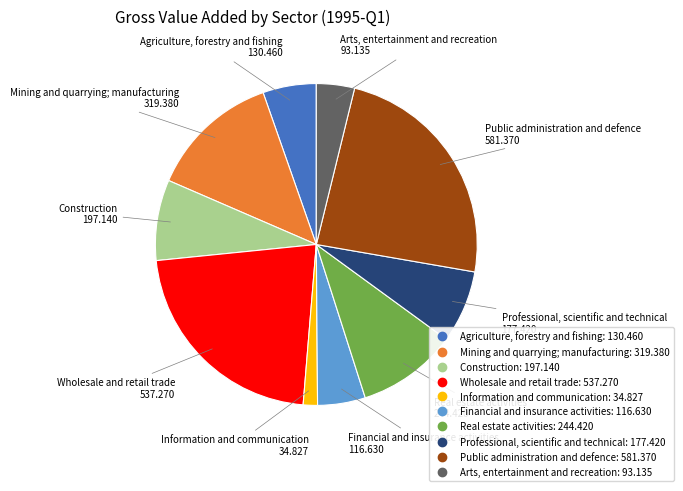

Rank the categories by value from lowest to highest.

Information and communication, Arts, entertainment and recreation, Financial and insurance activities, Agriculture, forestry and fishing, Professional, scientific and technical, Construction, Real estate activities, Mining and quarrying; manufacturing, Wholesale and retail trade, Public administration and defence